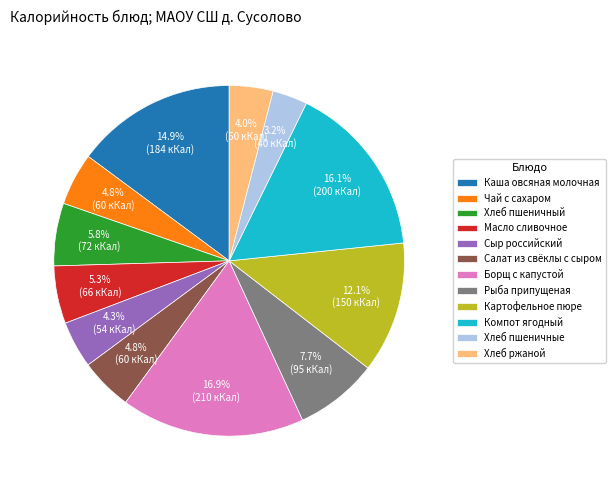

How many segments does this pie chart have?

12